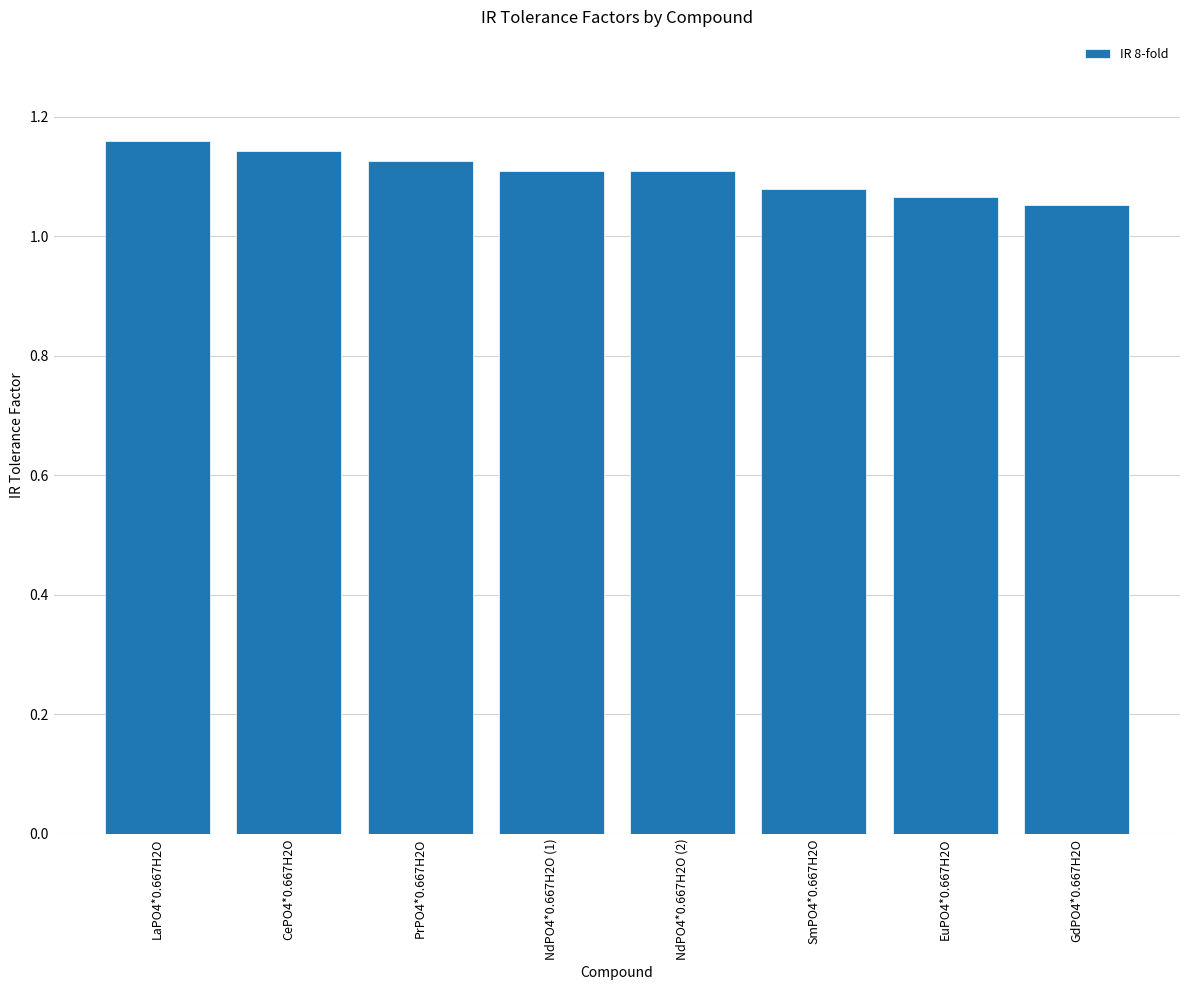

What position from the left is NdPO4*0.667H2O (1)?

4